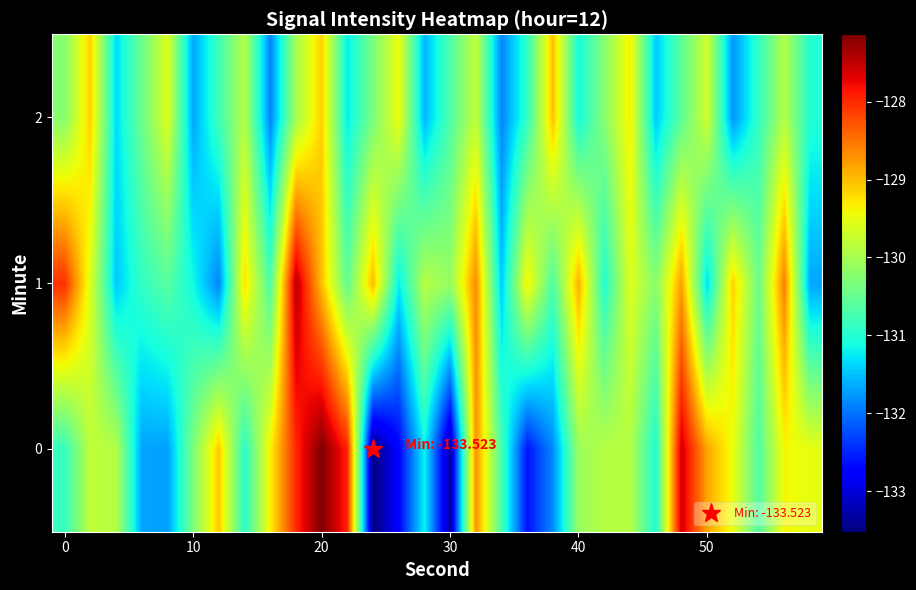

Rank the series by their average value, from lowest to highest.

2, 0, 1